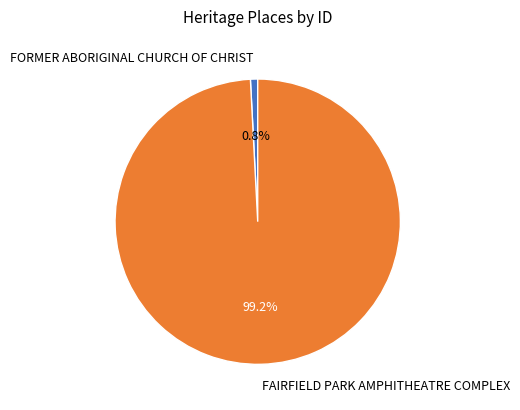

Between FORMER ABORIGINAL CHURCH OF CHRIST and FAIRFIELD PARK AMPHITHEATRE COMPLEX, which is larger?

FAIRFIELD PARK AMPHITHEATRE COMPLEX